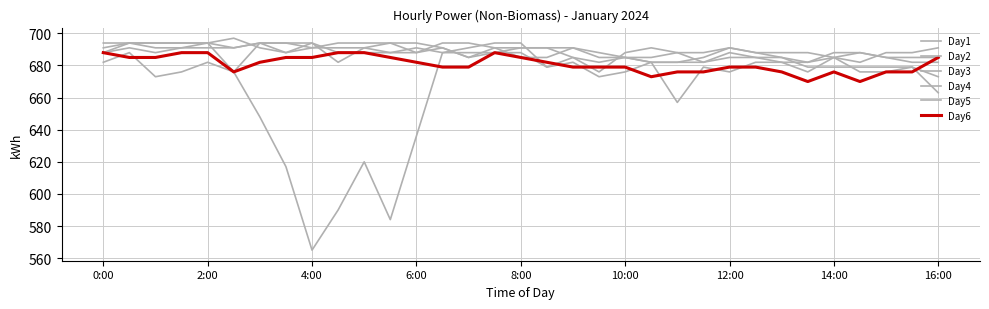

True or false: Day6 and Day1 cross at least once.

True